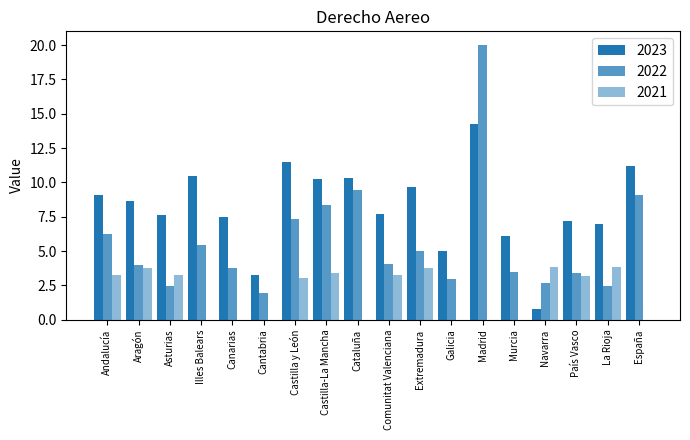

Which series has the largest total across all categories?

2023